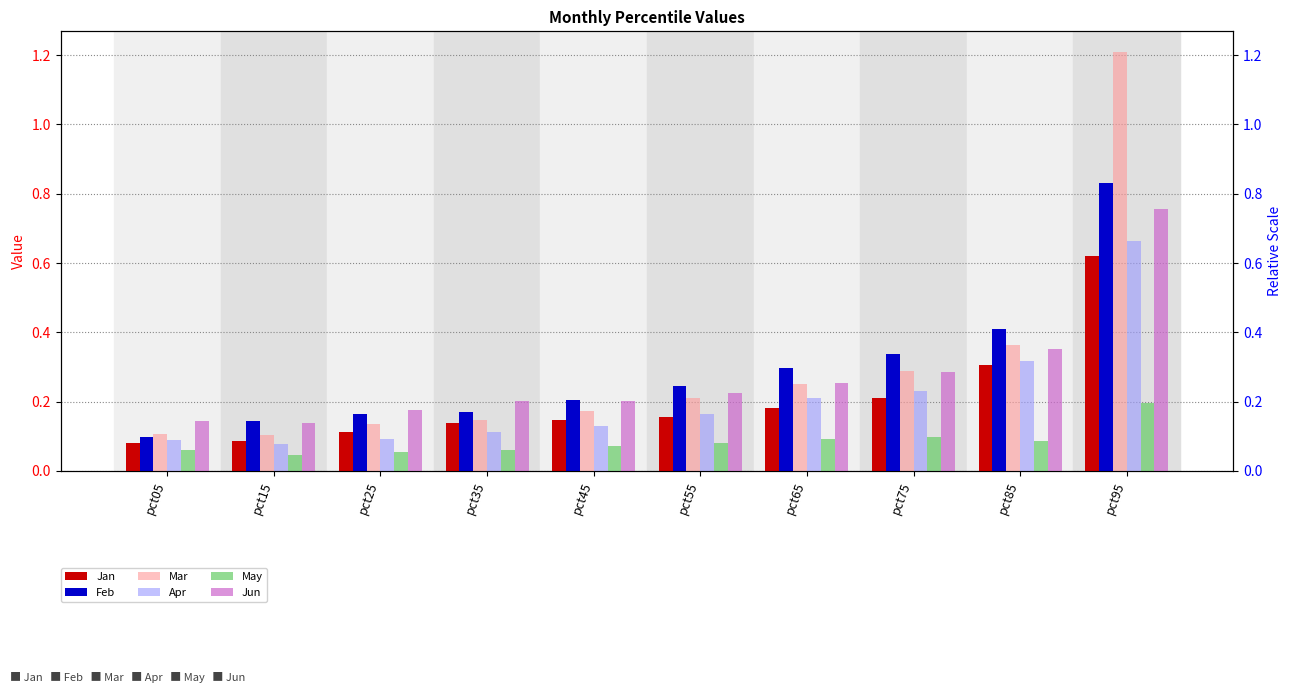

Reading left to right, list all the values displayed in this chart.

Jan: 0.1	0.1	0.1	0.1	0.1	0.2	0.2	0.2	0.3	0.6
Feb: 0.1	0.1	0.2	0.2	0.2	0.2	0.3	0.3	0.4	0.8
Mar: 0.1	0.1	0.1	0.1	0.2	0.2	0.3	0.3	0.4	1.2
Apr: 0.1	0.1	0.1	0.1	0.1	0.2	0.2	0.2	0.3	0.7
May: 0.1	0.0	0.1	0.1	0.1	0.1	0.1	0.1	0.1	0.2
Jun: 0.1	0.1	0.2	0.2	0.2	0.2	0.3	0.3	0.4	0.8